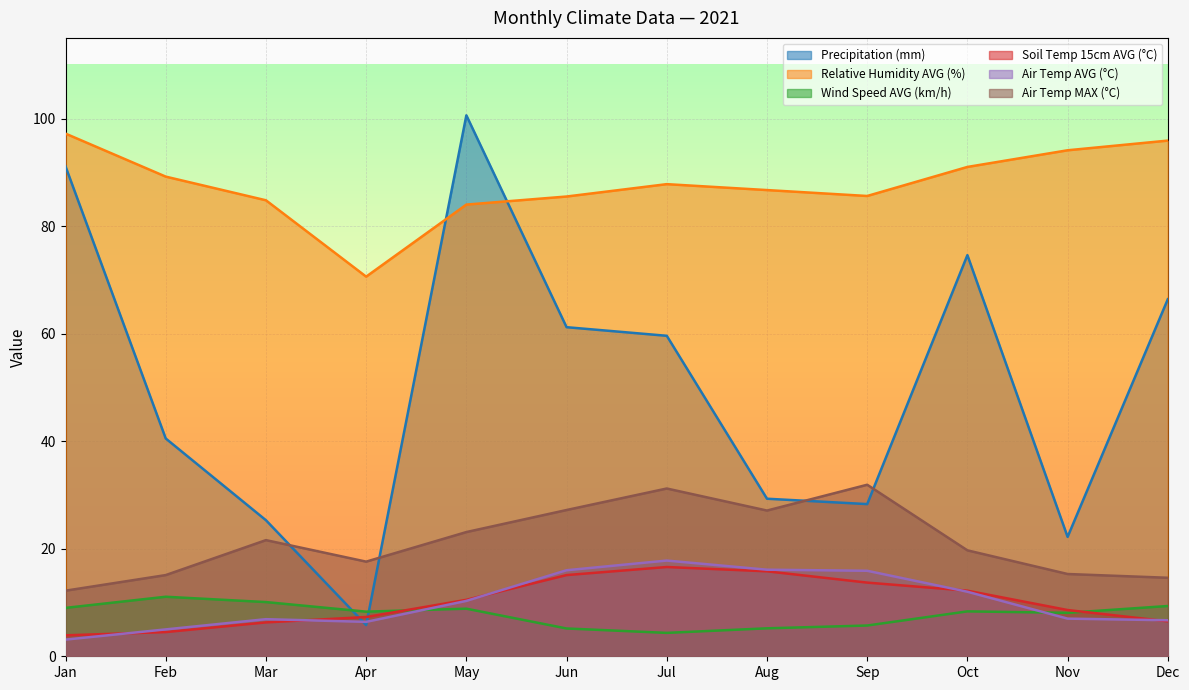

List the labels in order of Relative Humidity AVG (%) value, smallest first.

Apr, May, Mar, Jun, Sep, Aug, Jul, Feb, Oct, Nov, Dec, Jan